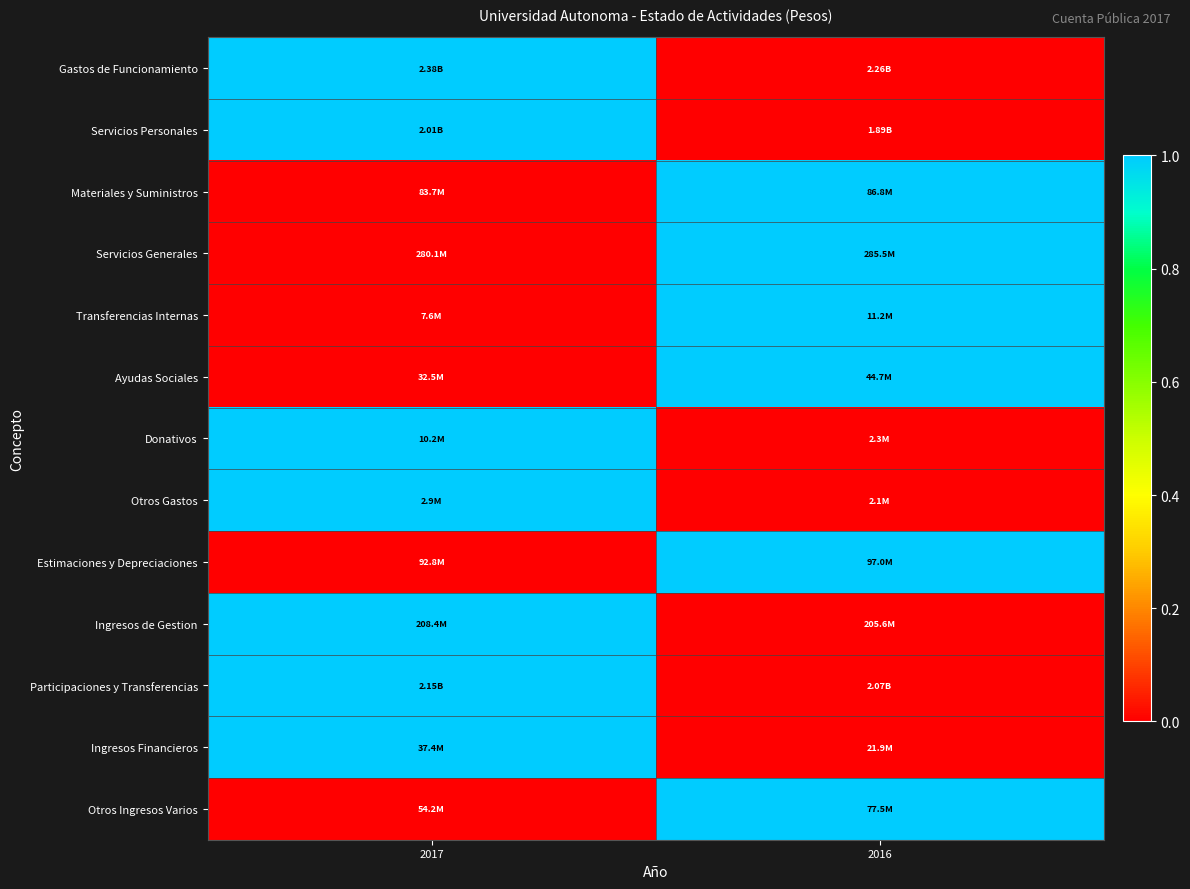

Which label corresponds to the largest value in the chart?

2017